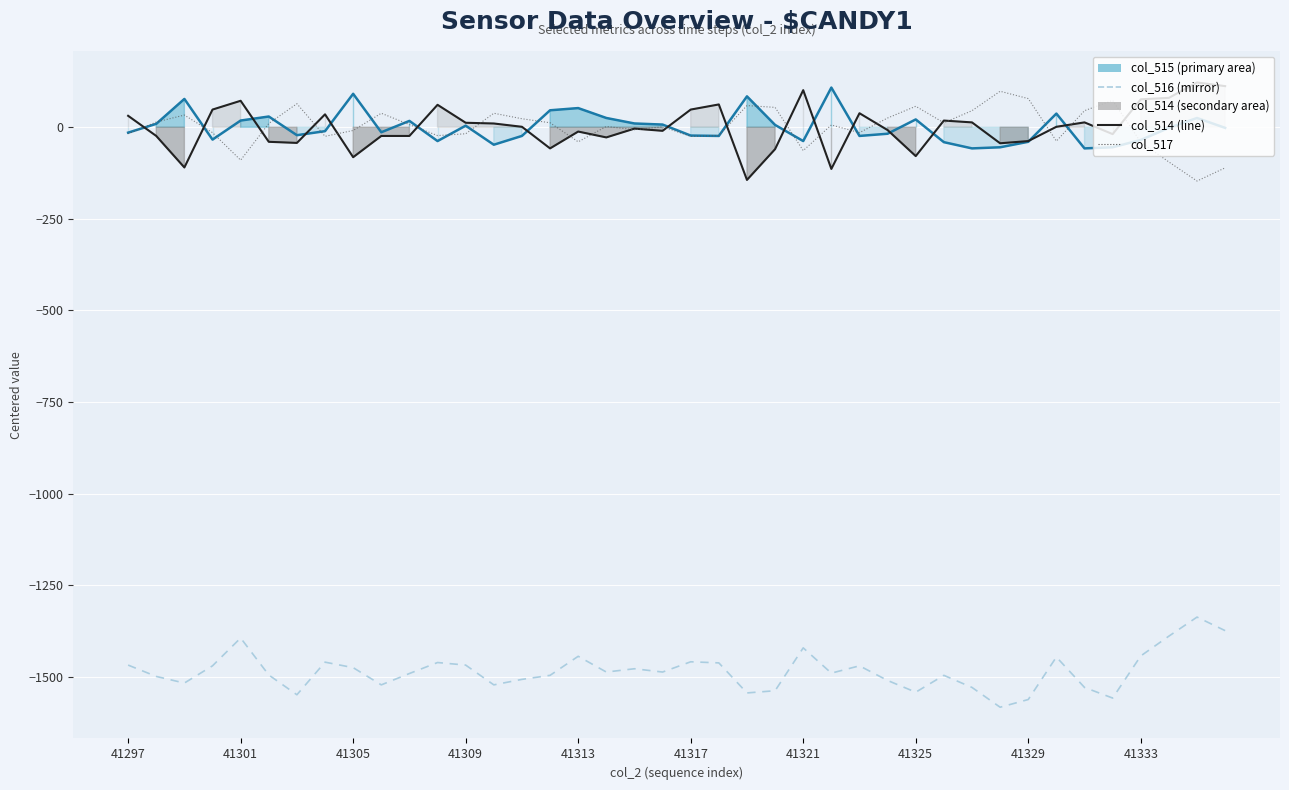

How many positive values does the col_517 series have?

22